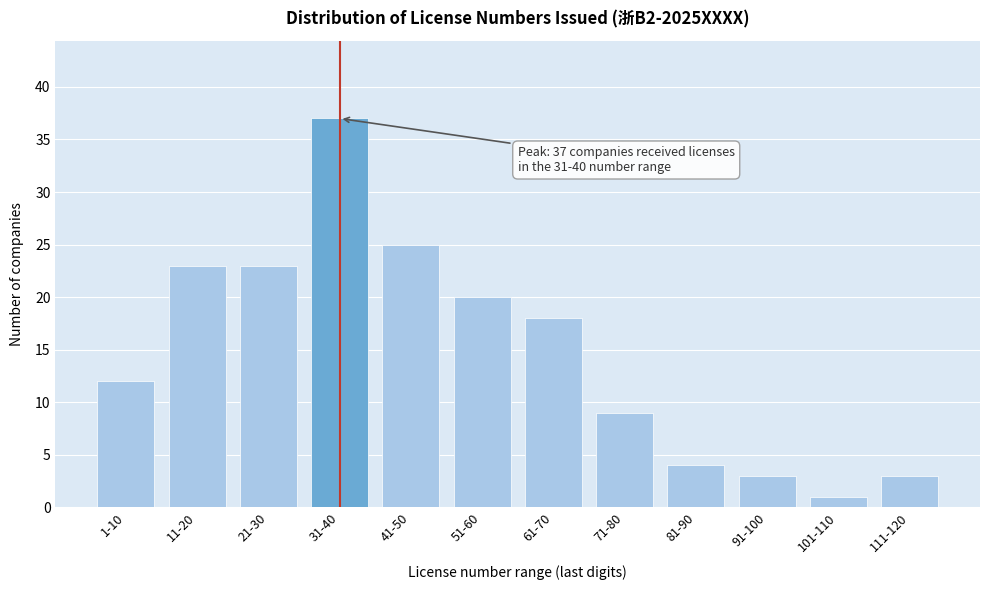

Reading right to left, list all the values displayed in this chart.

3	1	3	4	9	18	20	25	37	23	23	12